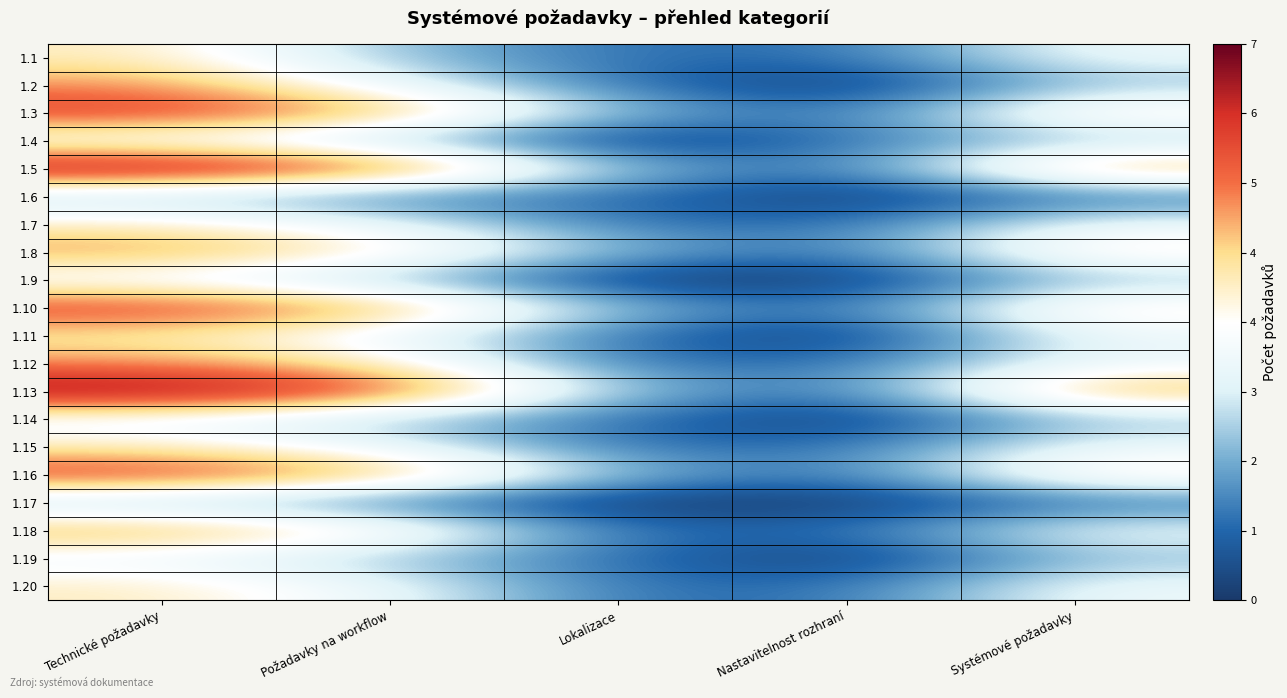

Between Lokalizace and Požadavky na workflow, which is larger?

Požadavky na workflow